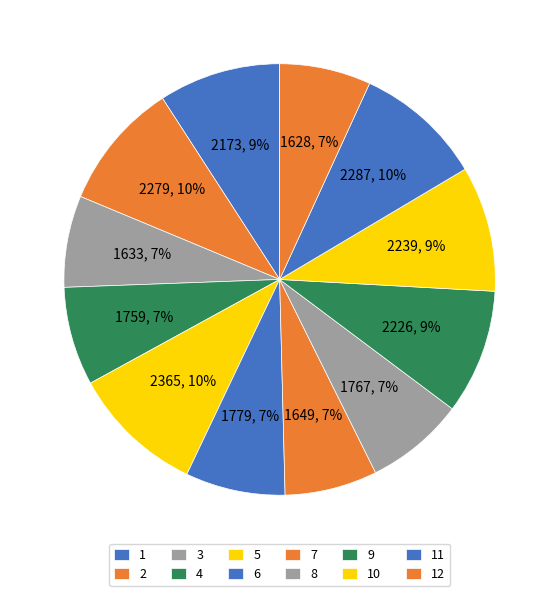

What is the change in value from 6 to 10?

+460